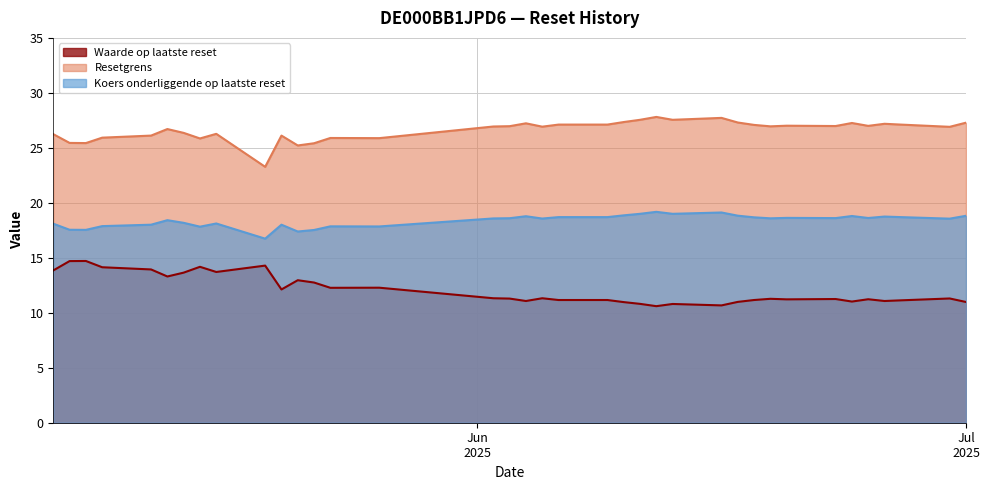

How many data points in Resetgrens are less than 26?

9